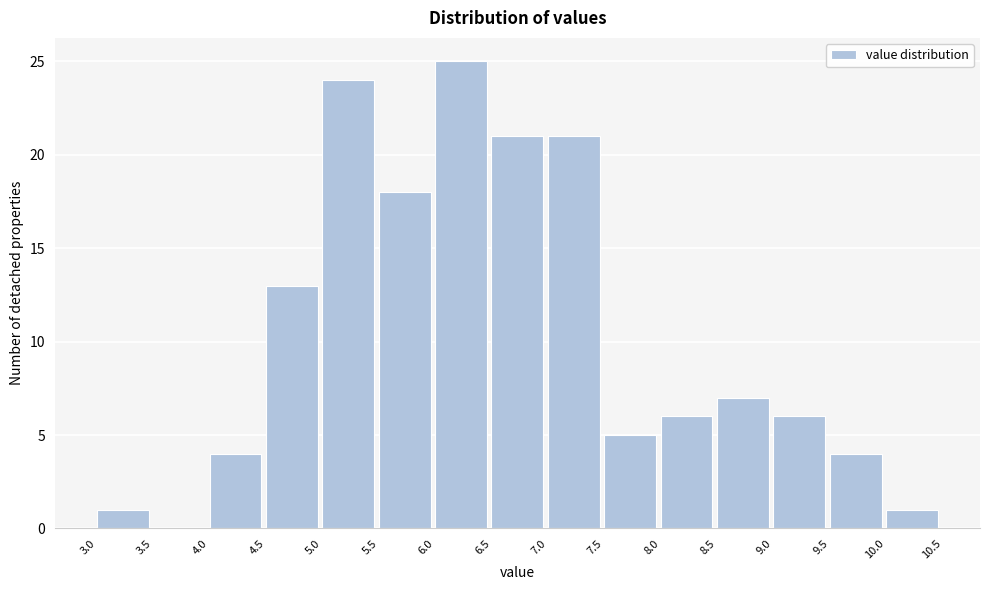

Over which range of the x-axis is the bar tallest?

6.0 to 6.5